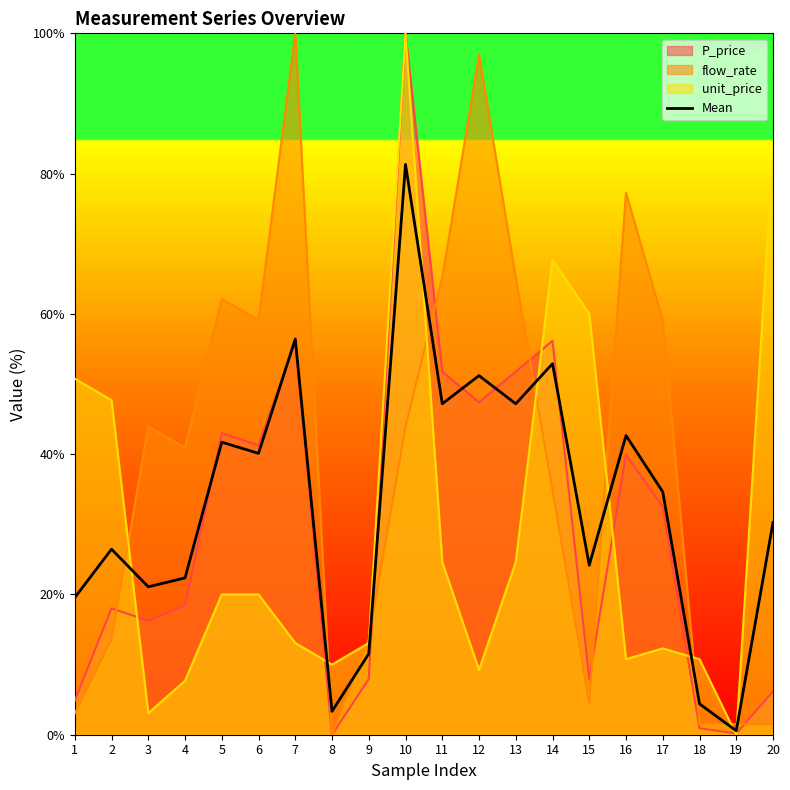

How many interior local valleys (lower than both neighbors) does the data have?

7